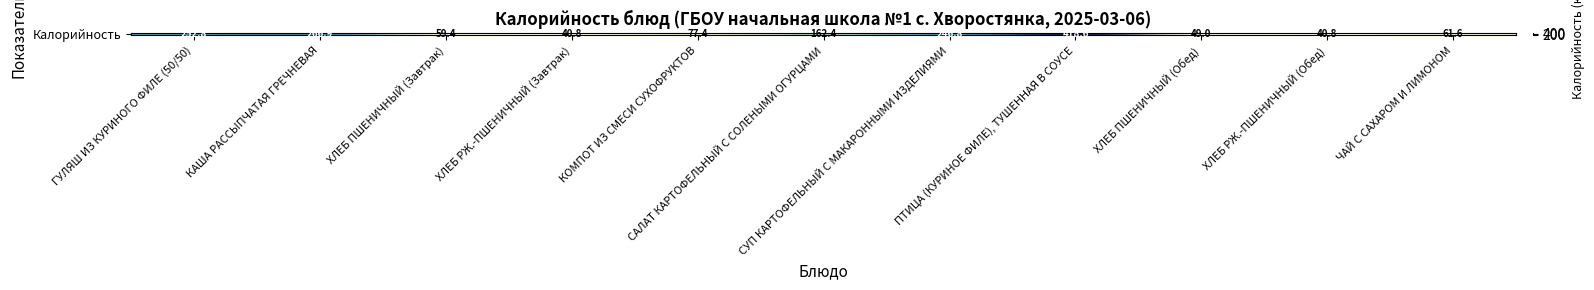

Reading left to right, what are all the values shown in this chart?

ГУЛЯШ ИЗ КУРИНОГО ФИЛЕ (50/50)=252.8	КАША РАССЫПЧАТАЯ ГРЕЧНЕВАЯ=266.9	ХЛЕБ ПШЕНИЧНЫЙ (Завтрак)=59.4	ХЛЕБ РЖ.-ПШЕНИЧНЫЙ (Завтрак)=40.8	КОМПОТ ИЗ СМЕСИ СУХОФРУКТОВ=77.4	САЛАТ КАРТОФЕЛЬНЫЙ С СОЛЕНЫМИ ОГУРЦАМИ=162.4	СУП КАРТОФЕЛЬНЫЙ С МАКАРОННЫМИ ИЗДЕЛИЯМИ=246.8	ПТИЦА (КУРИНОЕ ФИЛЕ), ТУШЕННАЯ В СОУСЕ=418.6	ХЛЕБ ПШЕНИЧНЫЙ (Обед)=49.0	ХЛЕБ РЖ.-ПШЕНИЧНЫЙ (Обед)=40.8	ЧАЙ С САХАРОМ И ЛИМОНОМ=61.6